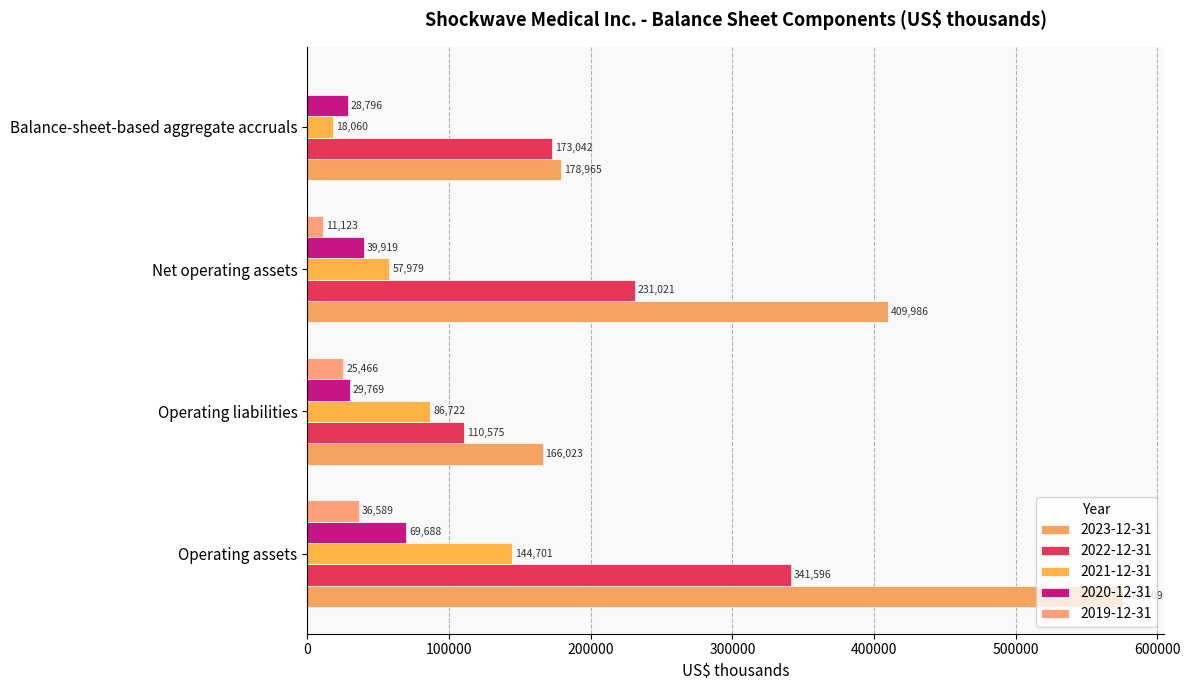

What is the sum of the 2022-12-31 values at Balance-sheet-based aggregate accruals and Operating liabilities?

283617